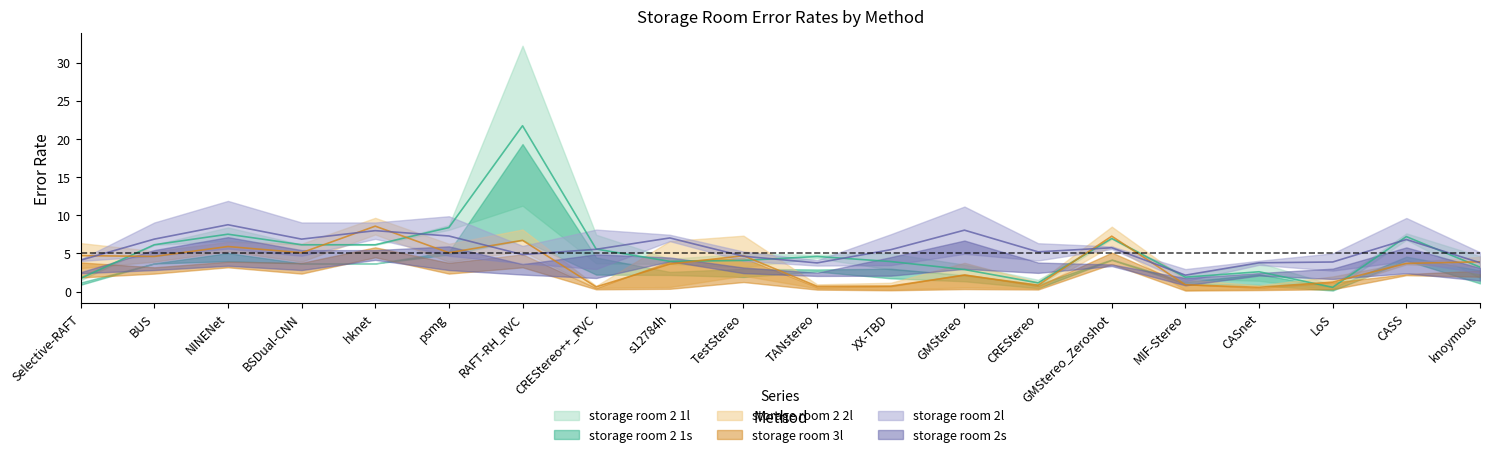

Rank the series at hknet from lowest to highest value.

storage room 2 1l, storage room 2 1s, storage room 2s, storage room 3l, storage room 2l, storage room 2 2l